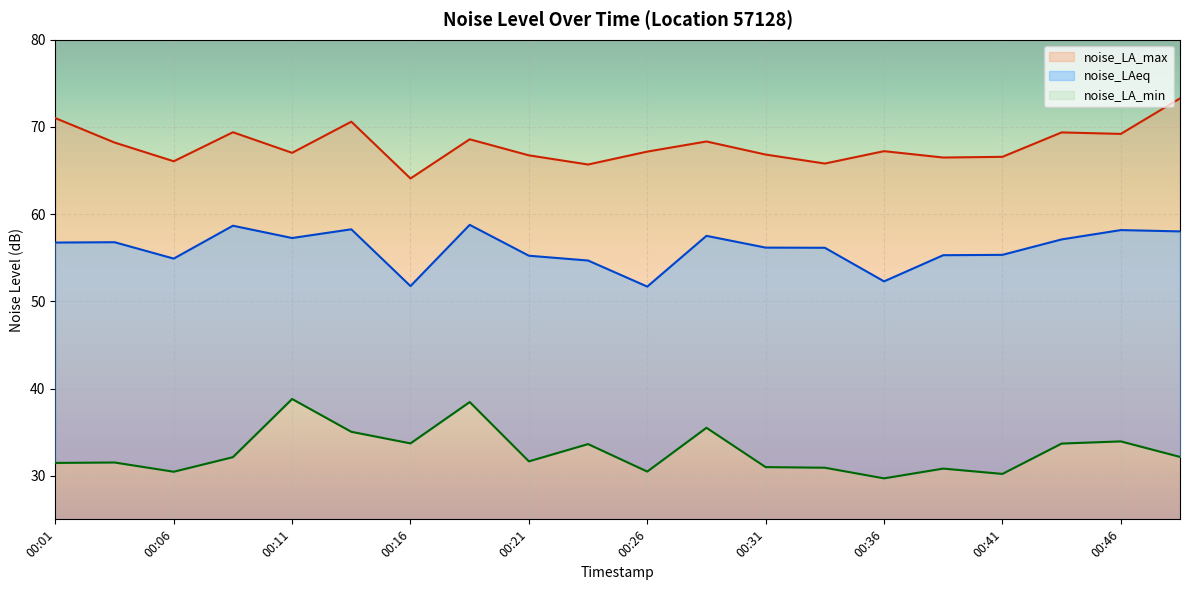

True or false: noise_LAeq and noise_LA_max cross at least once.

False